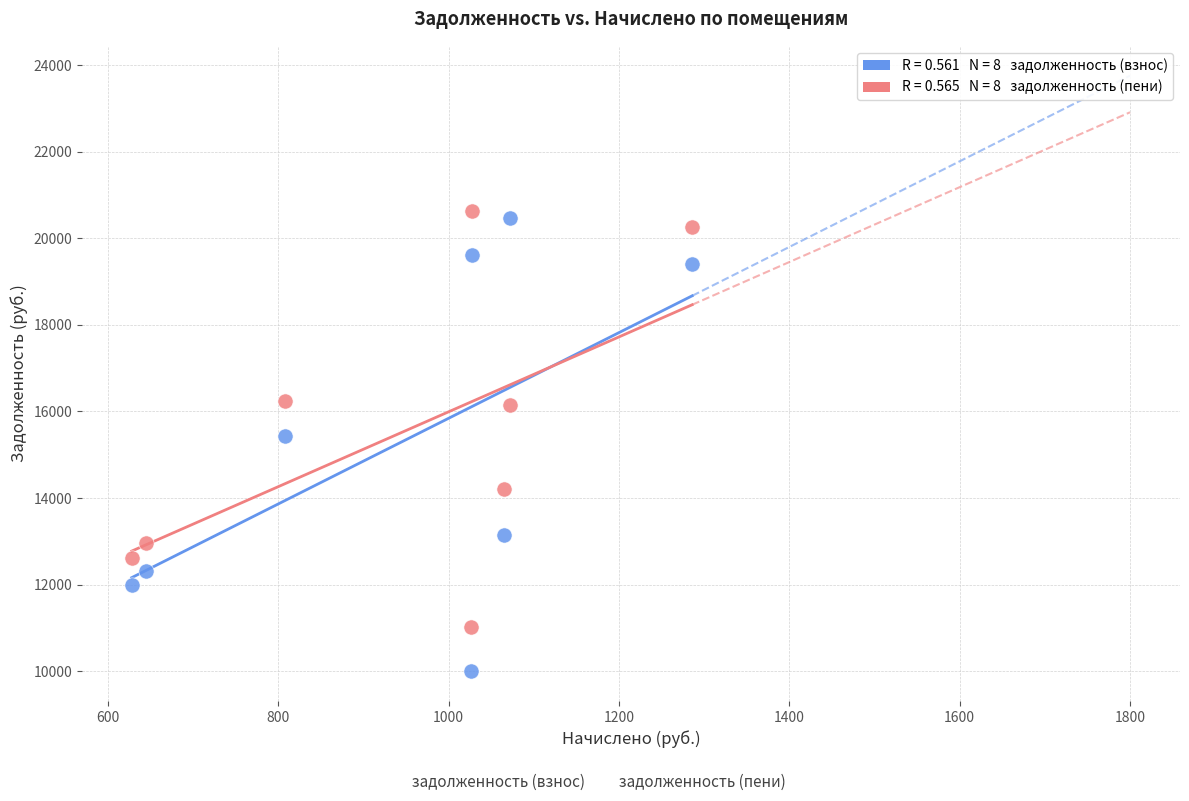

Across all data points, what is the range of Y values (max minus min)?

10645.1